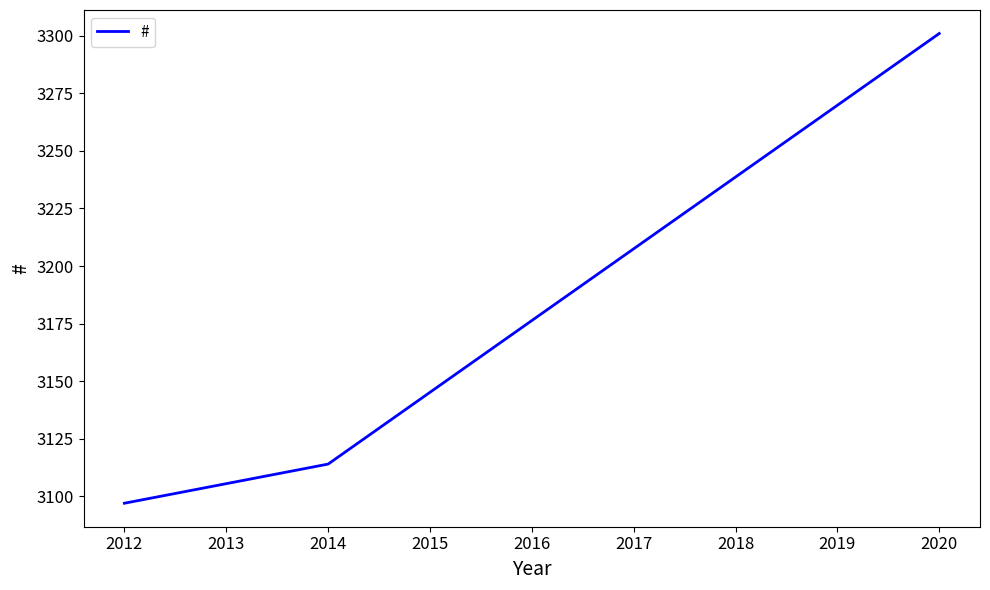

Between 2014 and 2012, which is larger?

2014